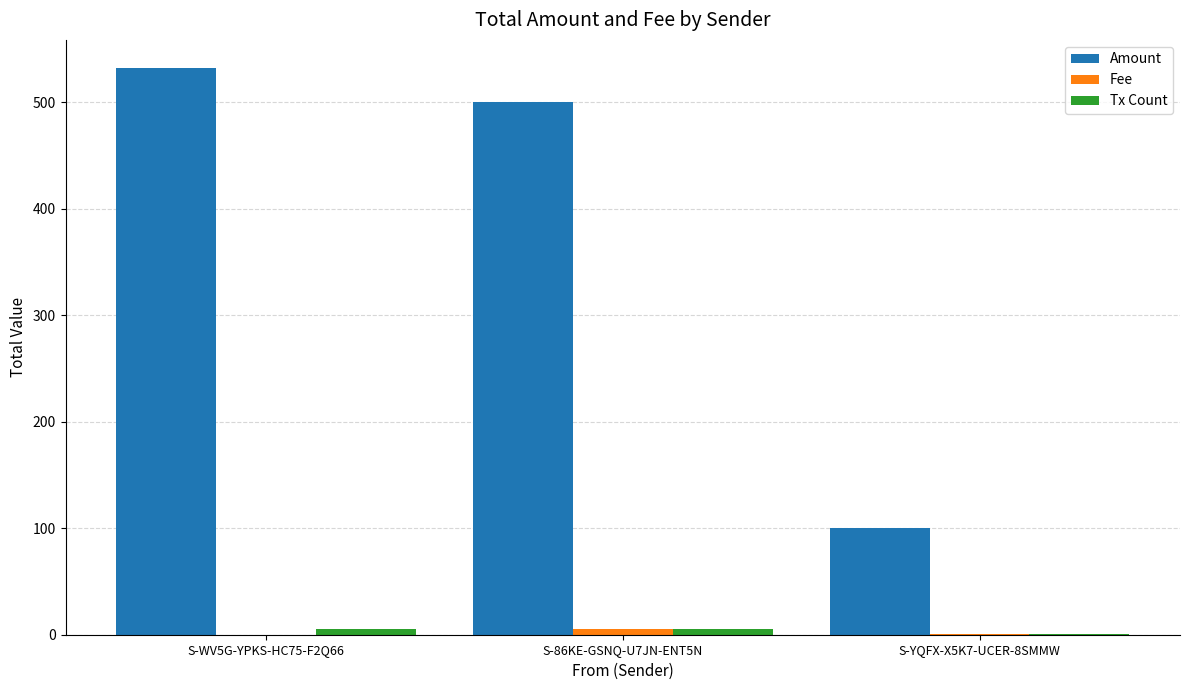

The value of Amount at S-YQFX-X5K7-UCER-8SMMW is 100.0. True or false?

True